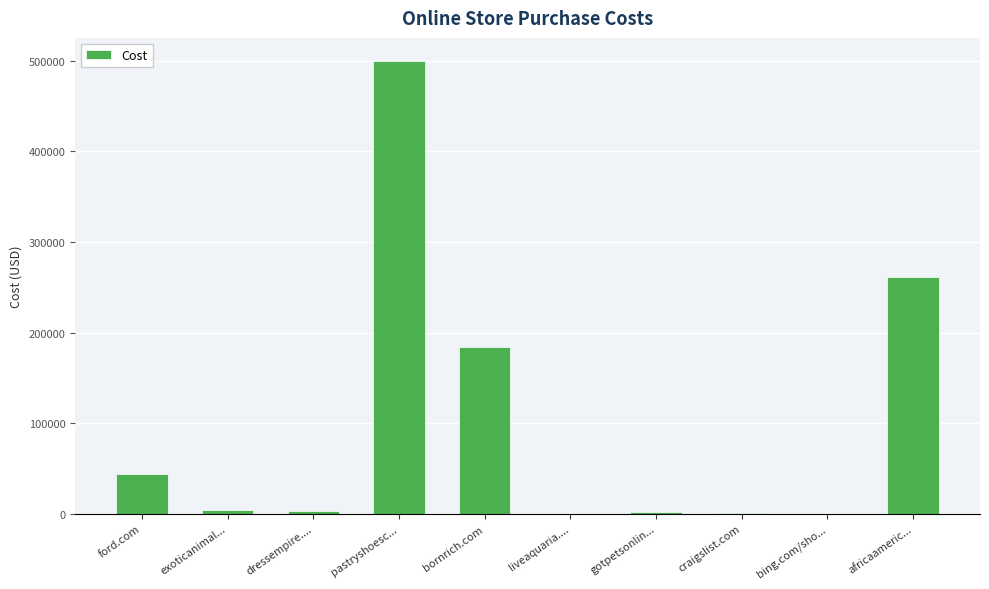

What is the change in value from ford.com to gotpetsonlin...?

-42185